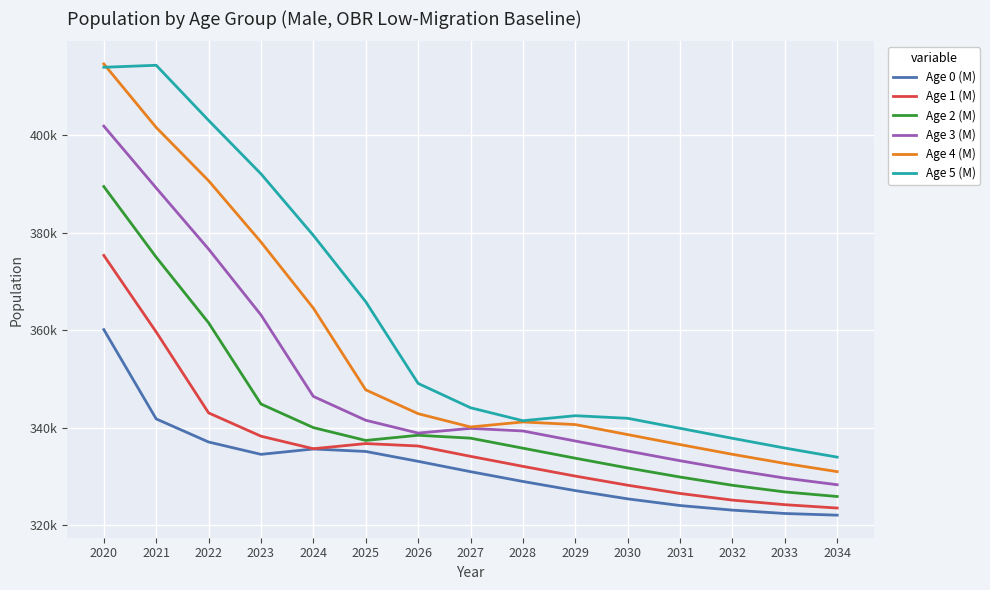

Reading left to right, what are all the values shown in this chart?

Age 0 (M): 2020=360102	2021=341773	2022=337033	2023=334500	2024=335600	2025=335093	2026=333068	2027=330945	2028=328938	2029=327064	2030=325366	2031=323995	2032=323053	2033=322362	2034=322021
Age 1 (M): 2020=375332	2021=359613	2022=343009	2023=338228	2024=335653	2025=336712	2026=336216	2027=334094	2028=332039	2029=330038	2030=328169	2031=326476	2032=325108	2033=324171	2034=323482
Age 2 (M): 2020=389465	2021=374960	2022=361496	2023=344832	2024=339989	2025=337354	2026=338419	2027=337823	2028=335766	2029=333712	2030=331714	2031=329846	2032=328154	2033=326787	2034=325851
Age 3 (M): 2020=401864	2021=389163	2022=376628	2023=363111	2024=346390	2025=341495	2026=338866	2027=339829	2028=339298	2029=337241	2030=335188	2031=333191	2032=331323	2033=329633	2034=328266
Age 4 (M): 2020=414627	2021=401585	2022=390657	2023=378074	2024=364506	2025=347736	2026=342848	2027=340118	2028=341145	2029=340615	2030=338558	2031=336506	2032=334509	2033=332642	2034=330952
Age 5 (M): 2020=413937	2021=414349	2022=403041	2023=392067	2024=379435	2025=365823	2026=349059	2027=344067	2028=341403	2029=342430	2030=341901	2031=339844	2032=337793	2033=335796	2034=333930